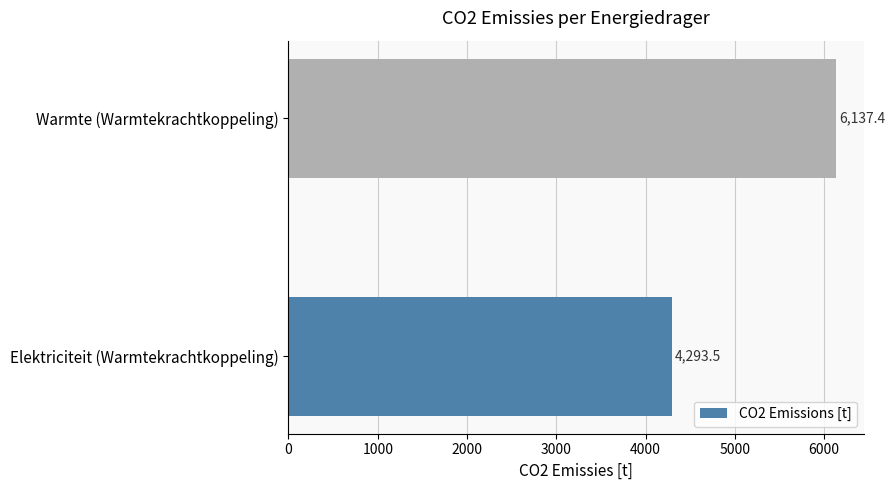

How many values exceed 6137?

1